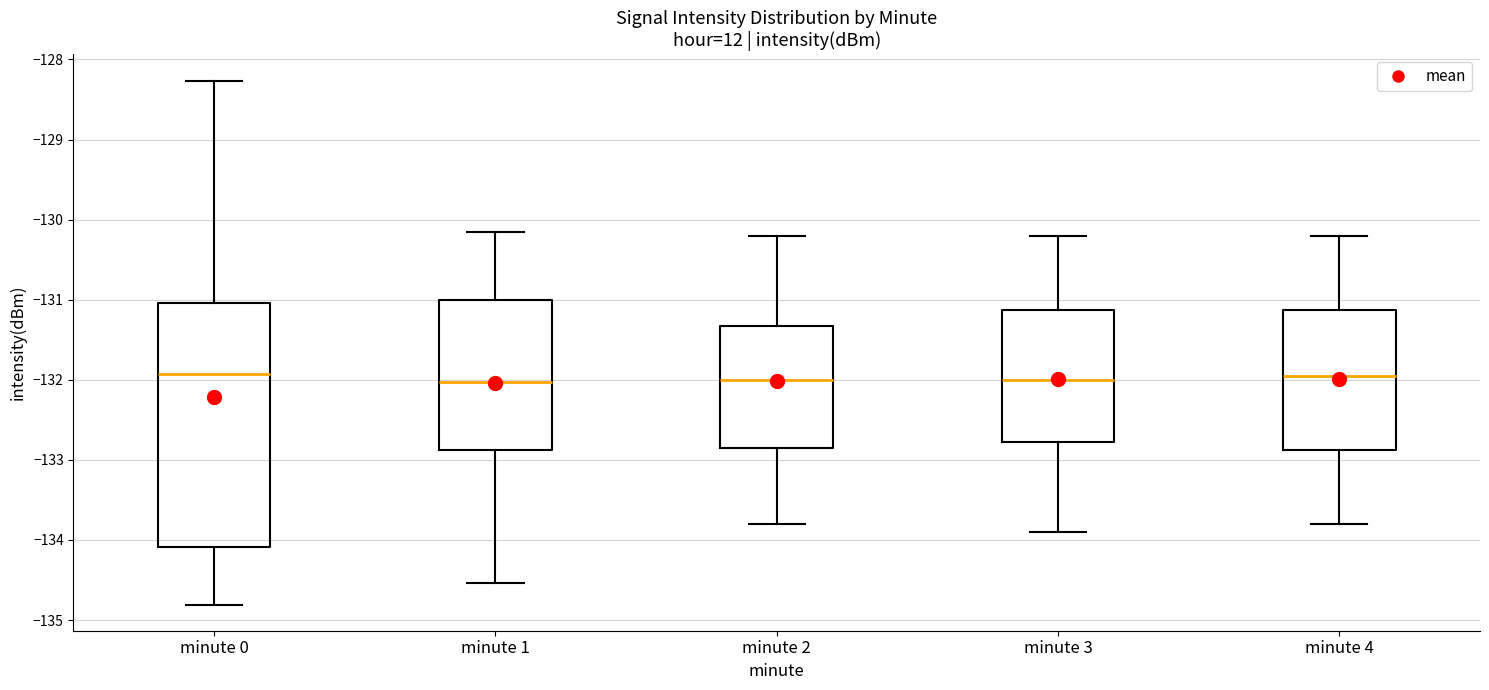

Reading left to right, read every box against the y-axis: the position of its median line, the range the box covers, and the ends of its whiskers. The values are not printed on the chart, so give them approximately, as read against the axis.

minute 0: median -131.9, box -134.1 to -131.0, whiskers -134.8 to -128.3
minute 1: median -132.0, box -132.9 to -131.0, whiskers -134.5 to -130.2
minute 2: median -132.0, box -132.8 to -131.3, whiskers -133.8 to -130.2
minute 3: median -132.0, box -132.8 to -131.1, whiskers -133.9 to -130.2
minute 4: median -131.9, box -132.9 to -131.1, whiskers -133.8 to -130.2